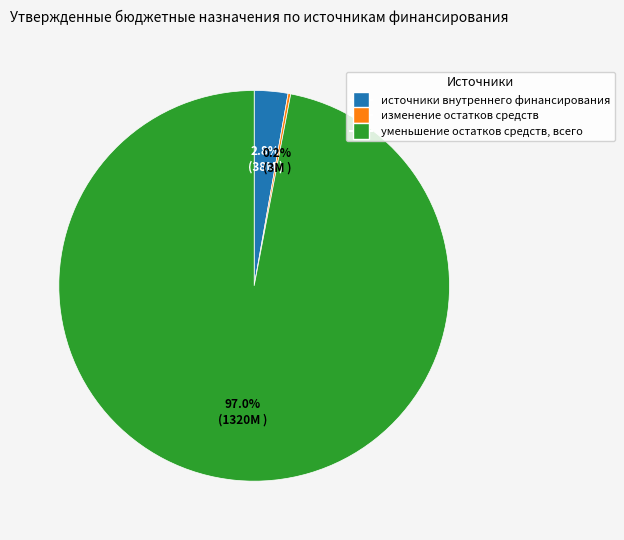

Which slice represents more than half of the pie?

уменьшение остатков средств, всего